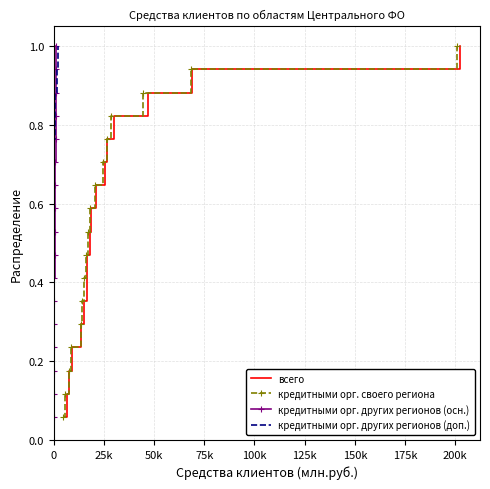

What is the highest value of the всего series?

1.0